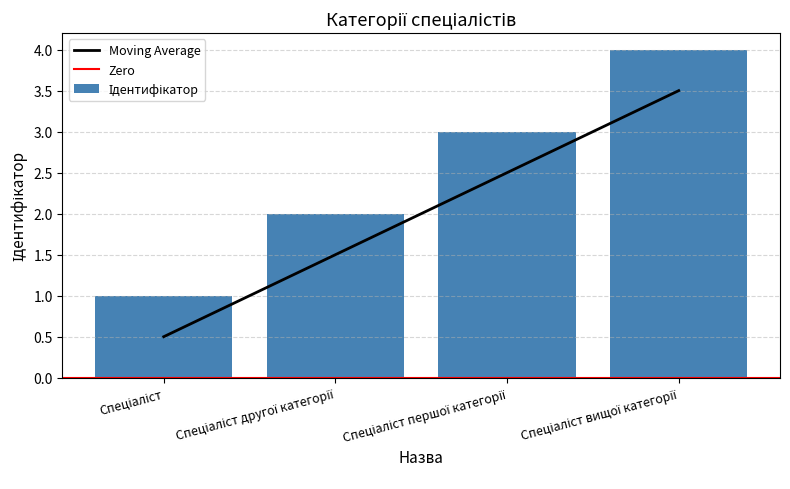

What is the approximate value at Спеціаліст другої категорії?

1.5